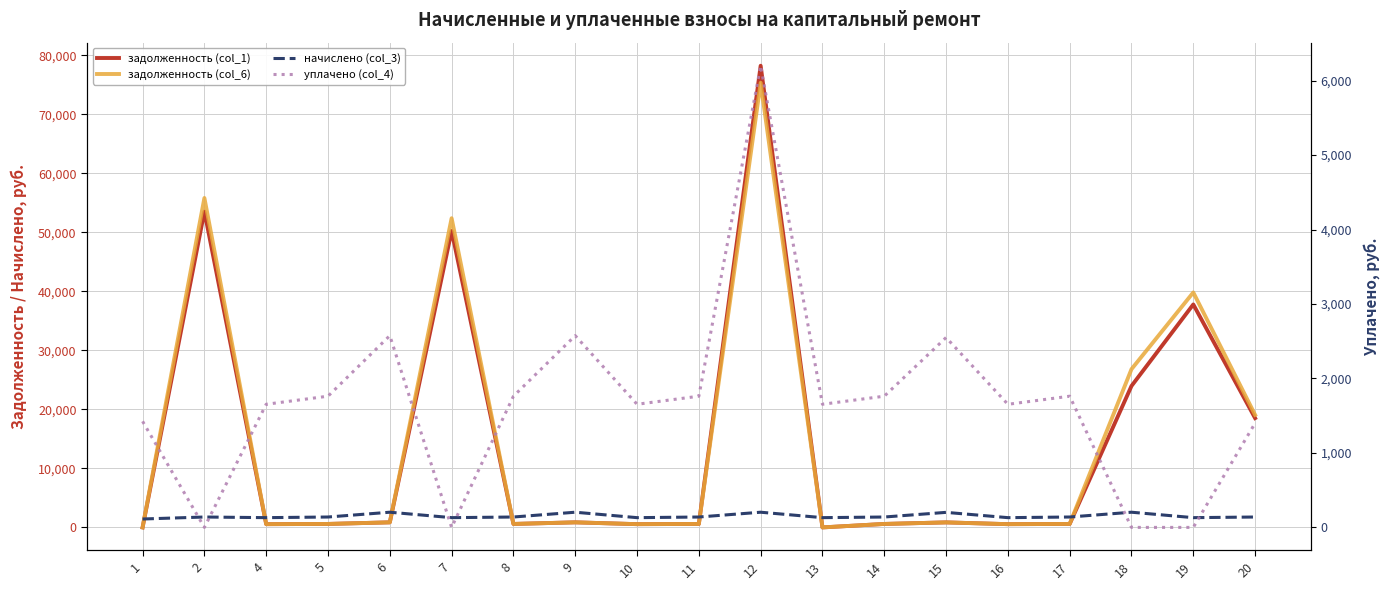

Is it true that задолженность (col_6) equals 30052.2 at 20?

False